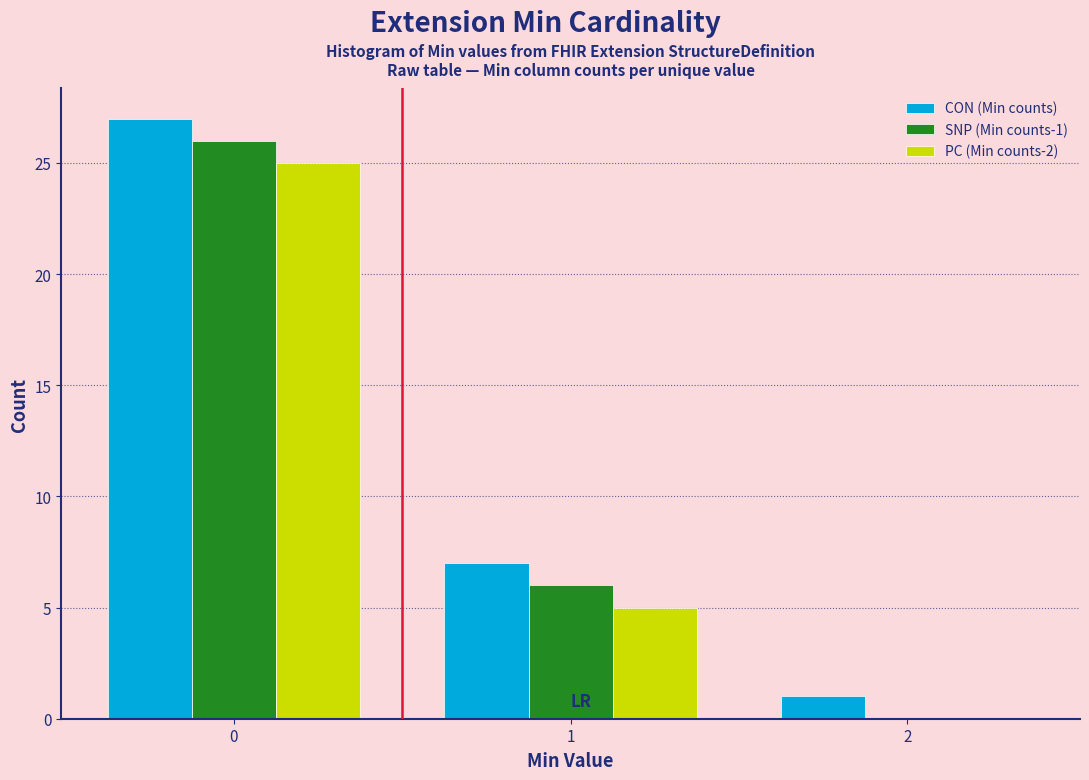

Reading left to right, what are all the values shown in this chart?

CON (Min counts): 0=27	1=7	2=1
SNP (Min counts-1): 0=26	1=6	2=0
PC (Min counts-2): 0=25	1=5	2=0